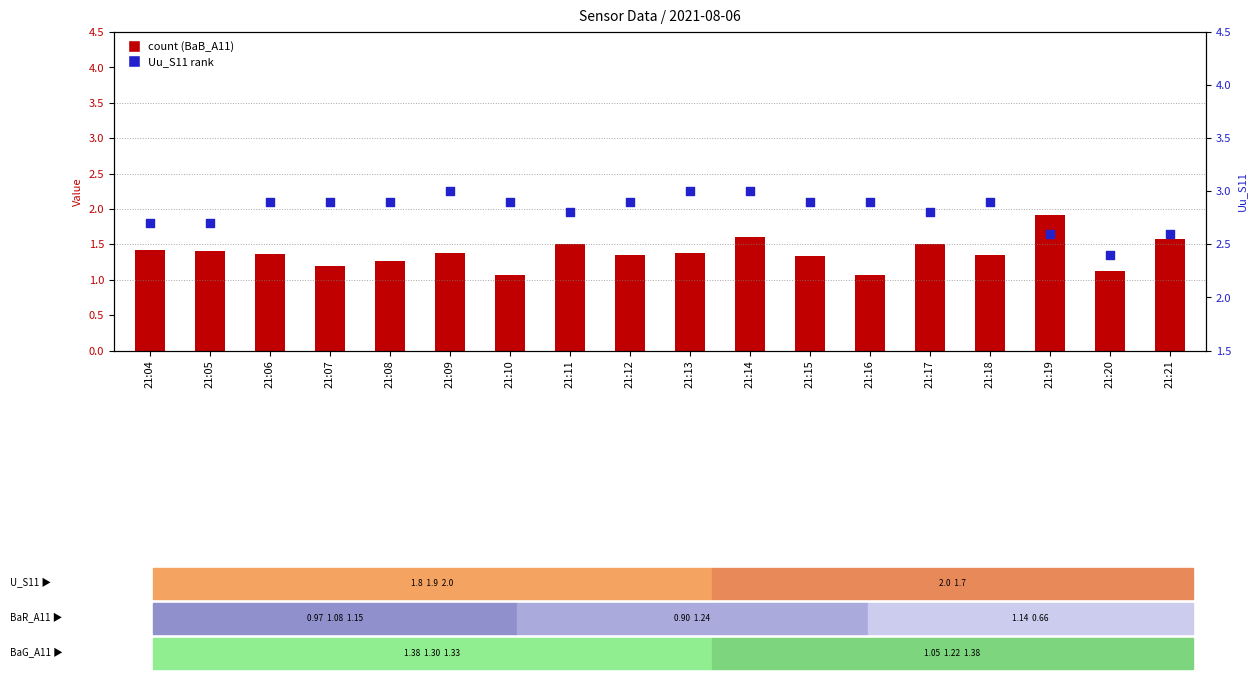

Which series reaches the maximum Y coordinate?

Uu_S11 (percentile rank)